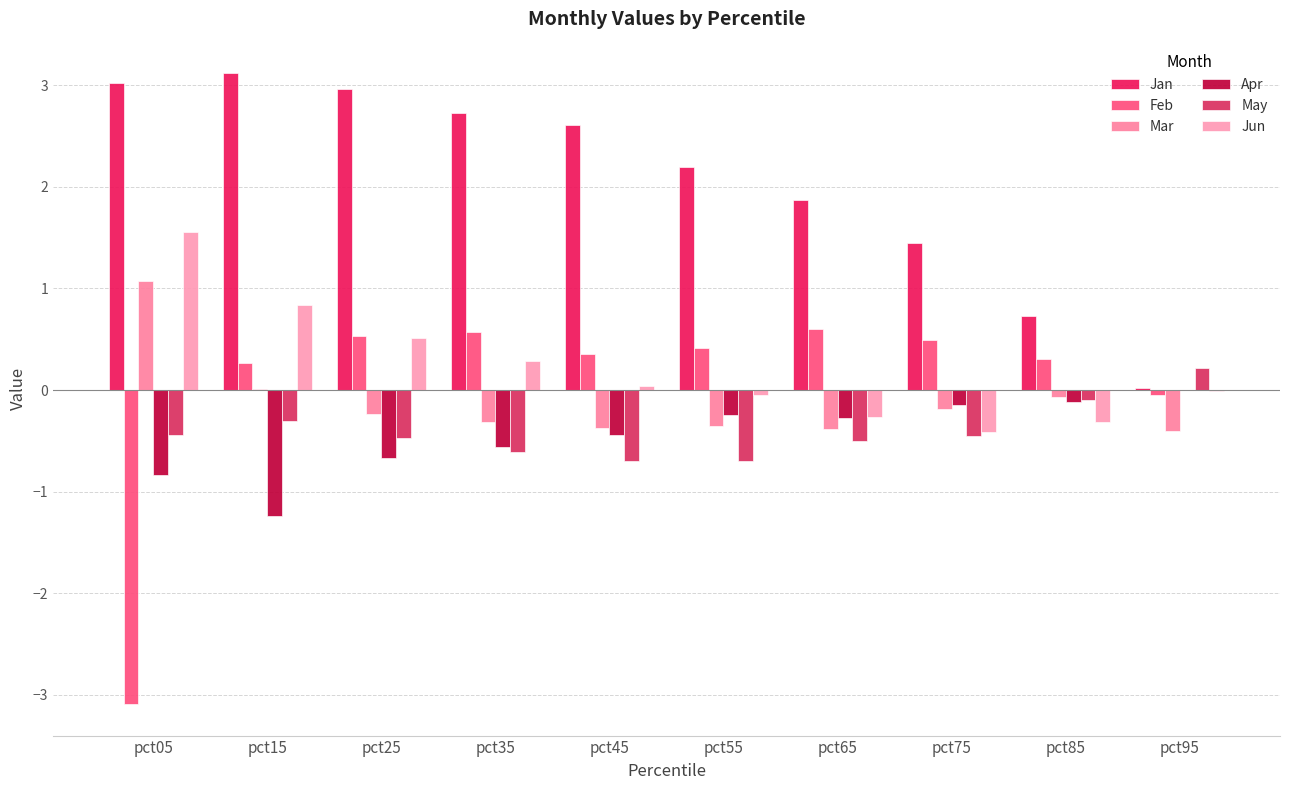

Between pct75 and pct45, which is larger?

pct45